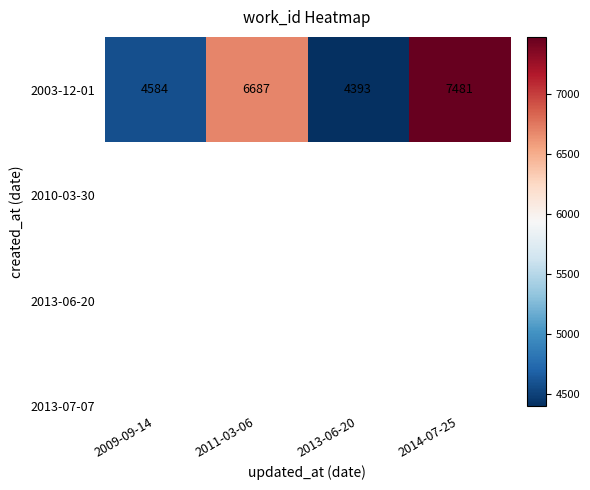

What is the change in value from 2011-03-06 to 2014-07-25?

+794